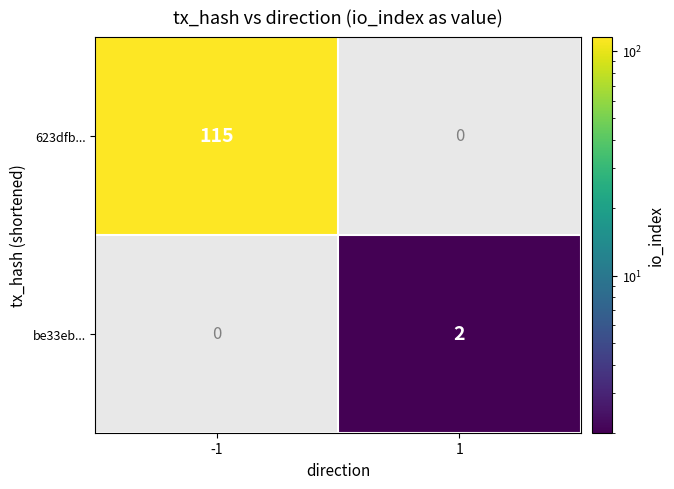

Which series has the largest total across all categories?

623dfb...